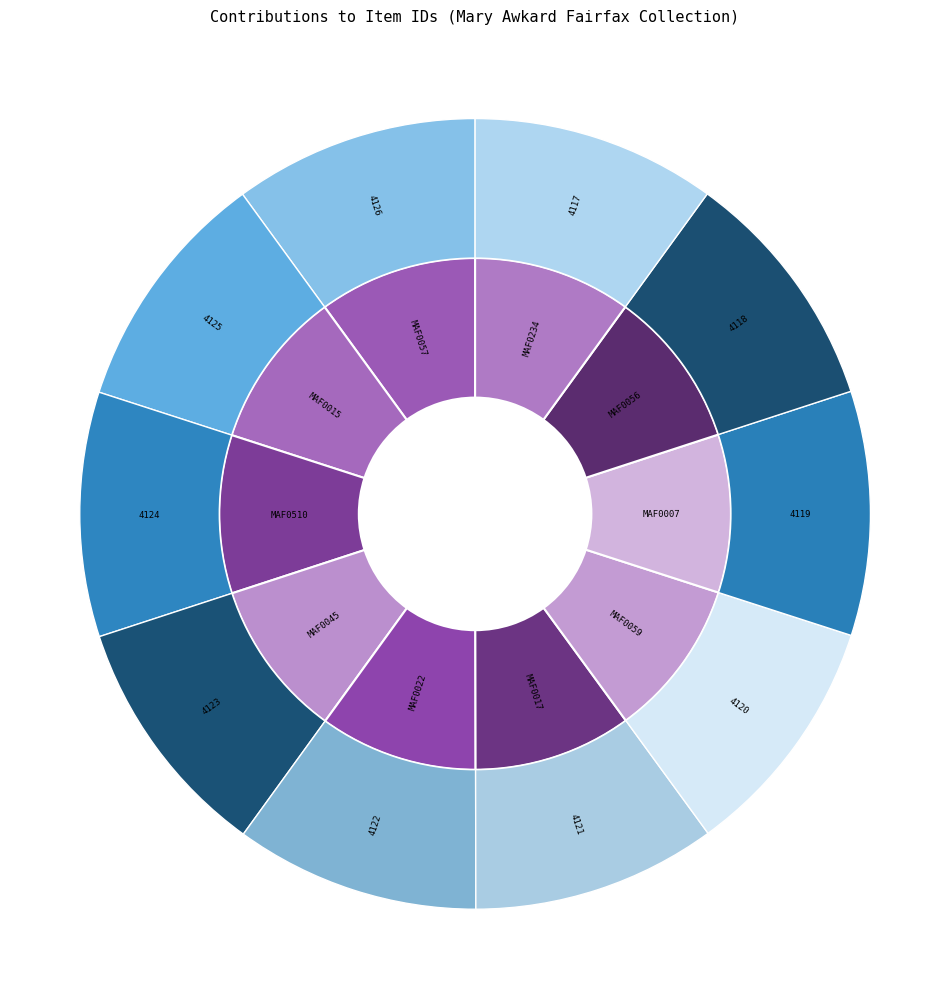

Is there any slice that represents more than half of the pie?

No